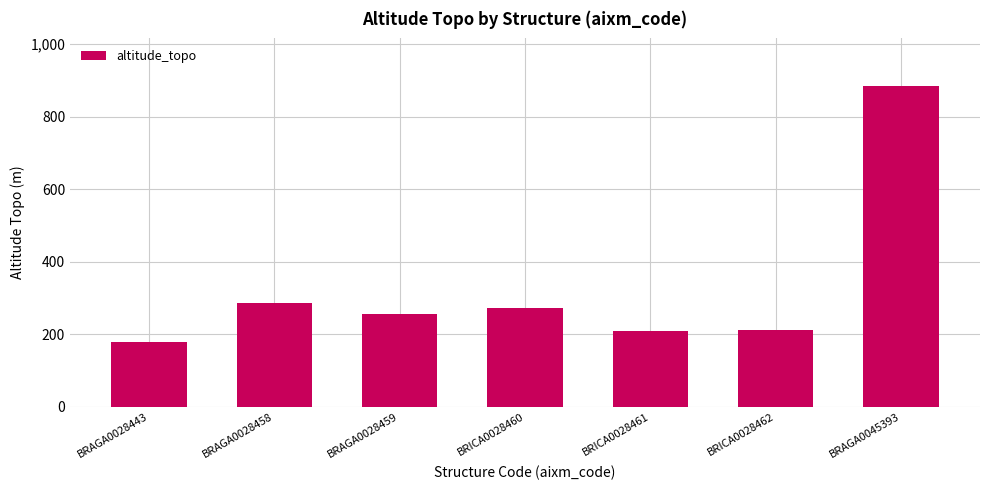

What is the average value?

327.8